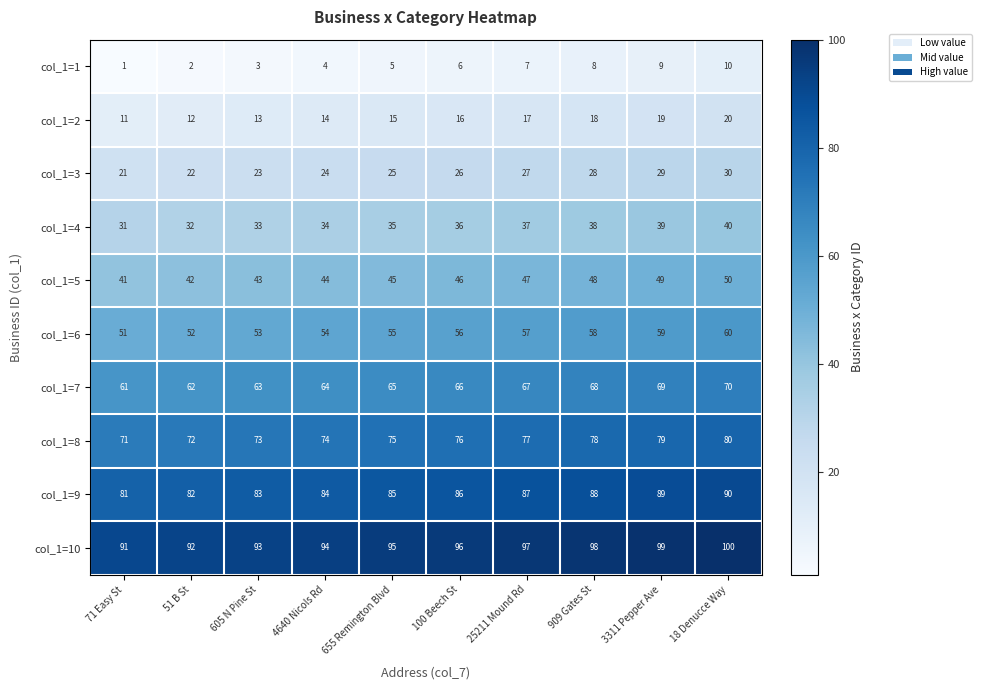

Is it true that col_1=1 equals 2 at 51 B St?

True